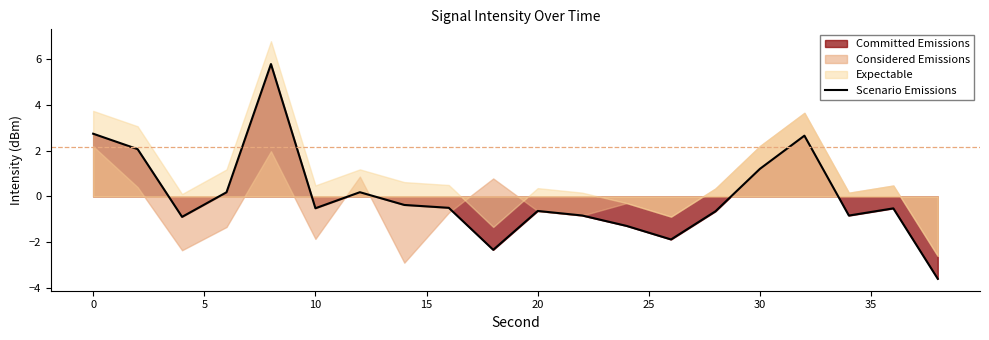

Where is Scenario Emissions nearest to the value 1?

30